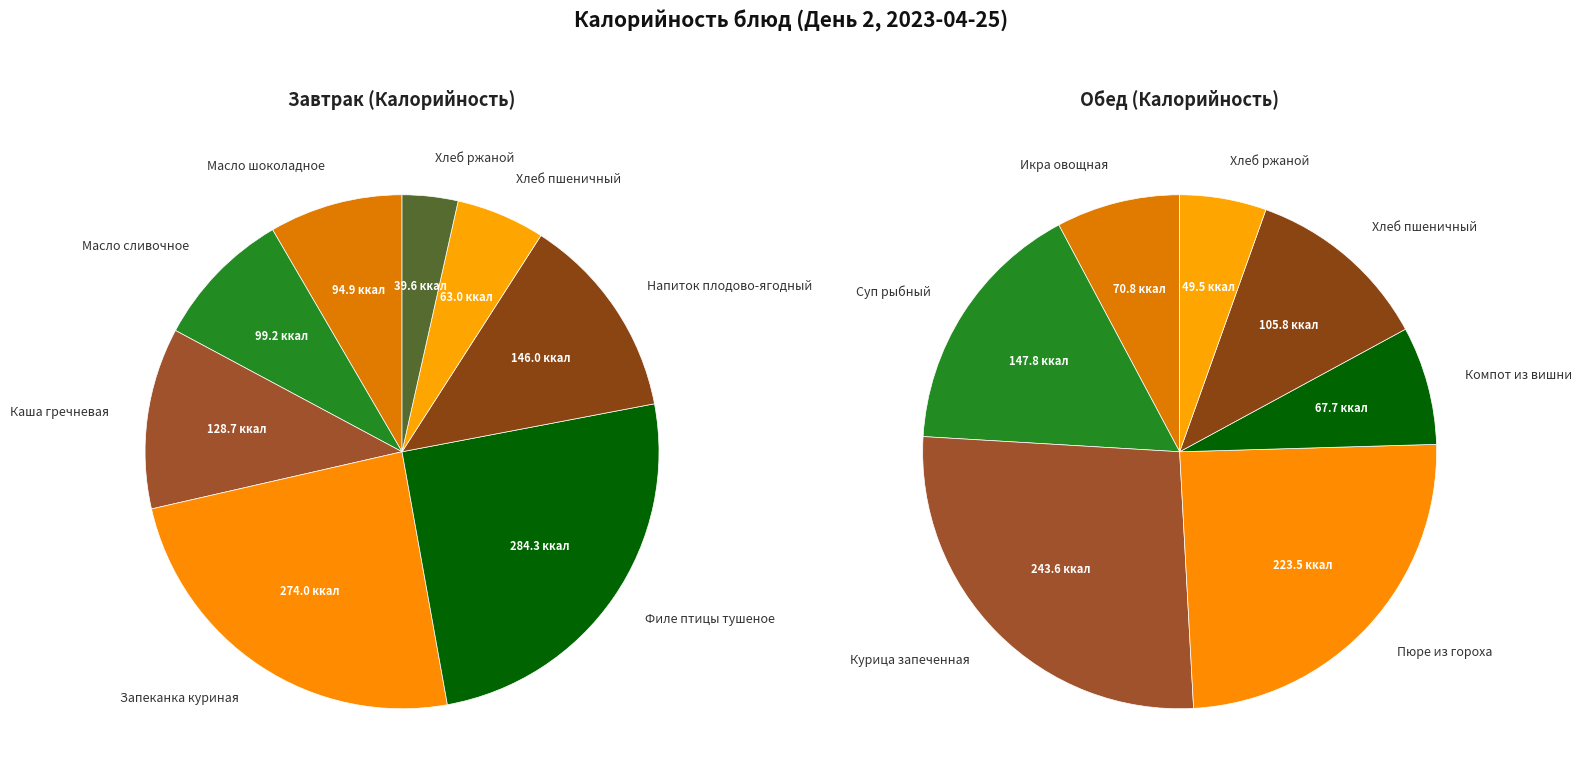

What portion of the pie excludes 3?

75.7%